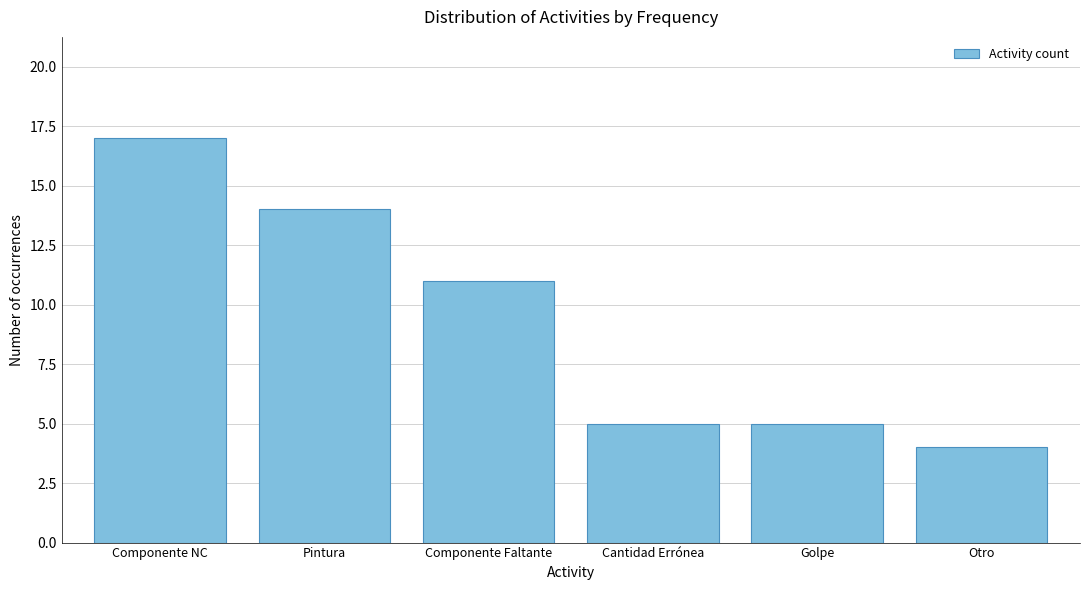

Reading left to right, what are all the values shown in this chart?

17	14	11	5	5	4